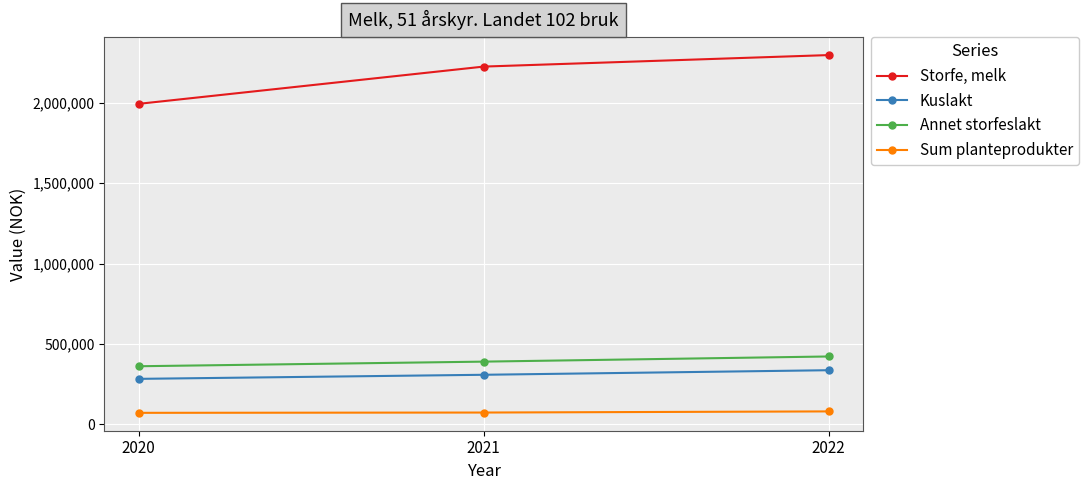

What is the smallest value displayed?

71885